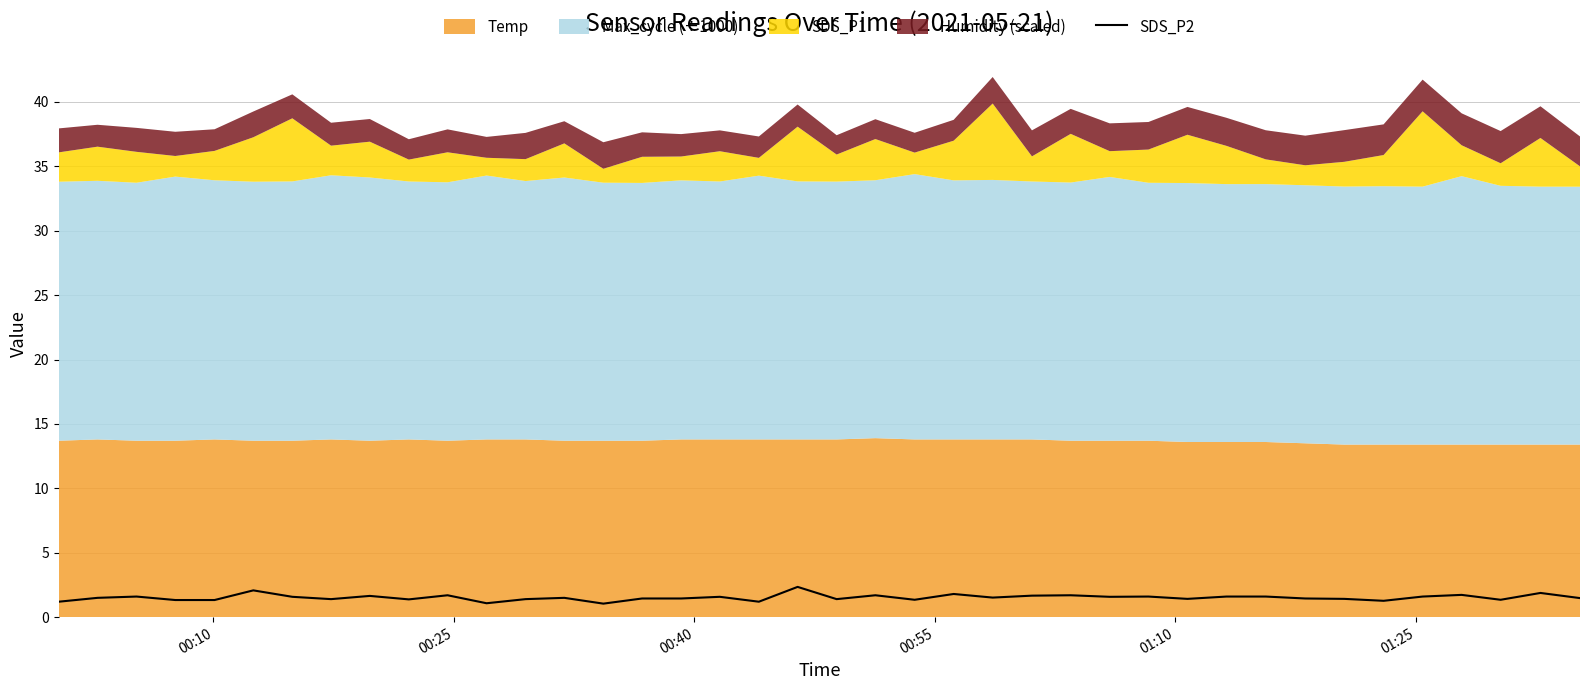

What is the lowest value of the SDS_P2 series?

1.1